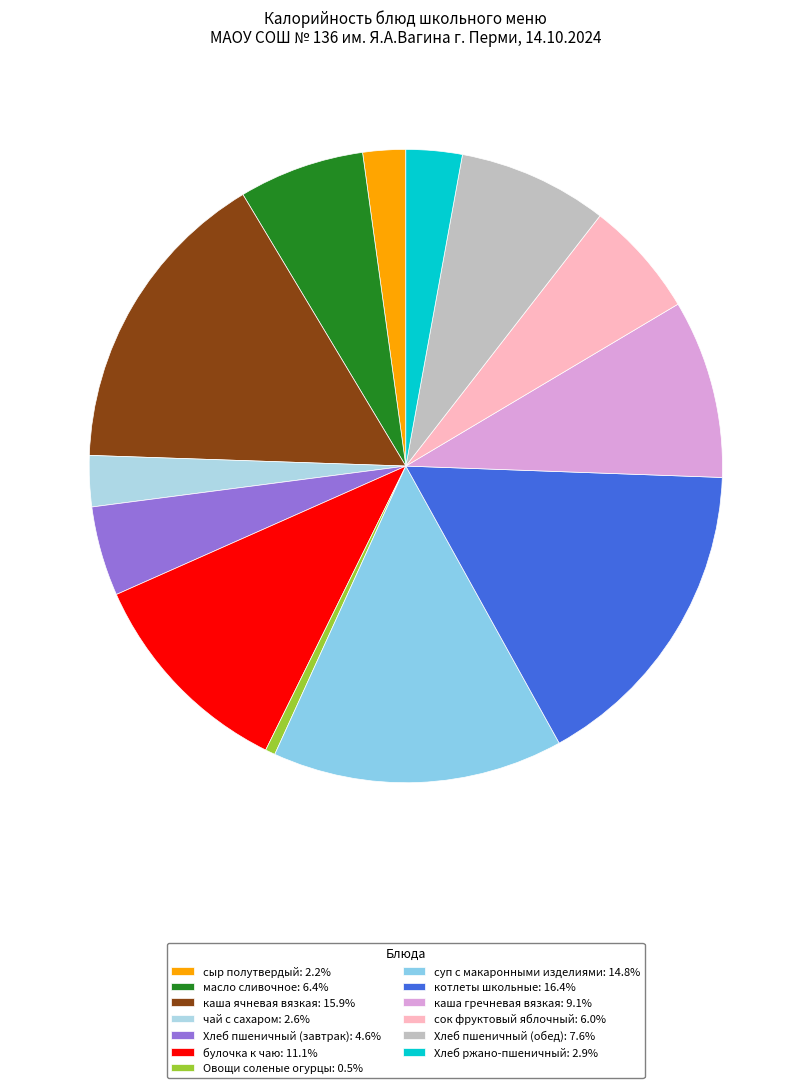

What percentage is NOT represented by Хлеб пшеничный (обед)?

92.4%